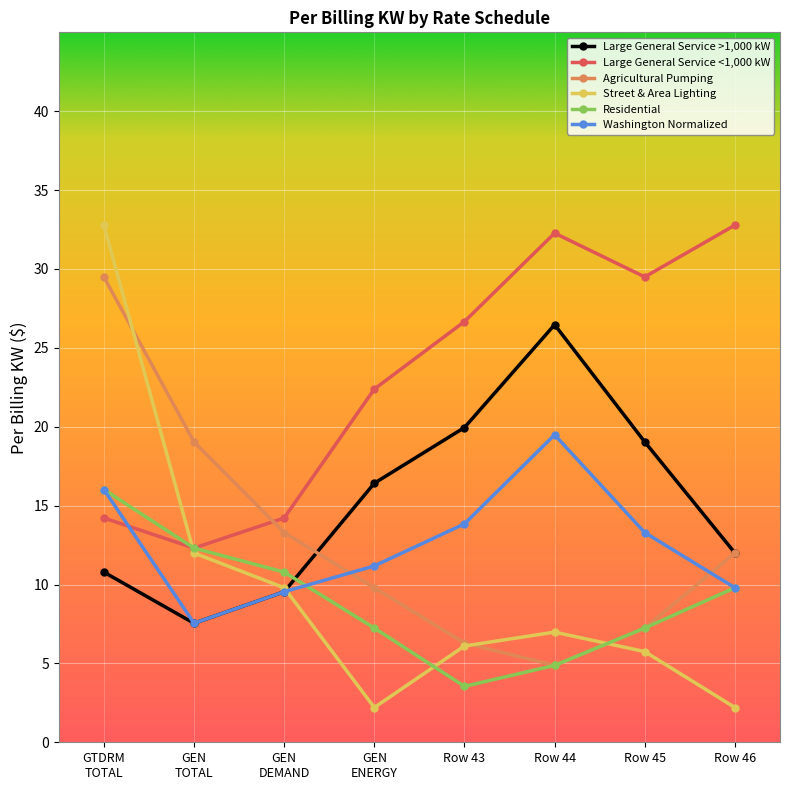

Which series has the largest total across all categories?

Large General Service <1,000 kW